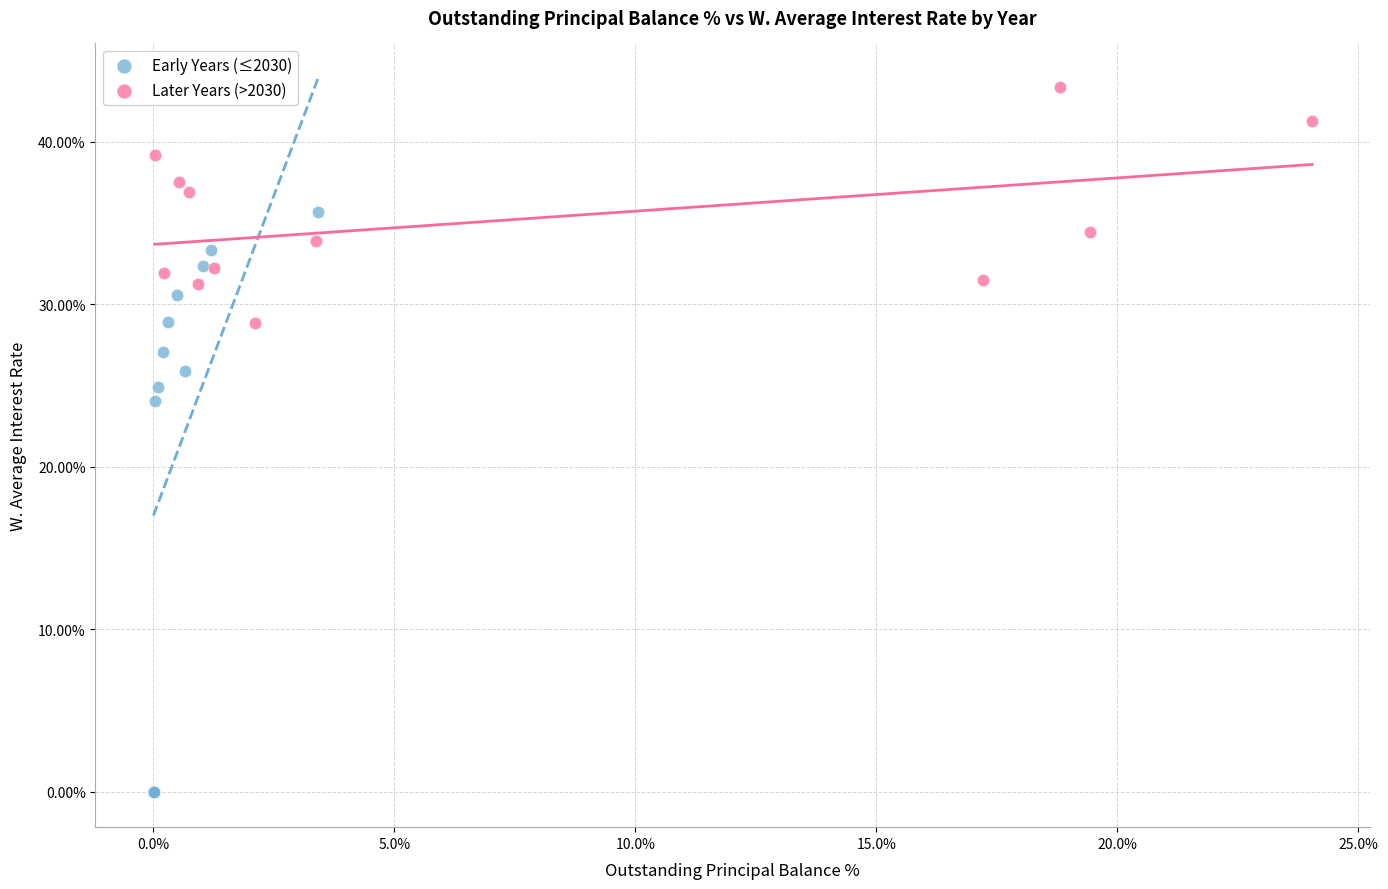

Which series contains the lowest Y value?

Early Years (≤2030)